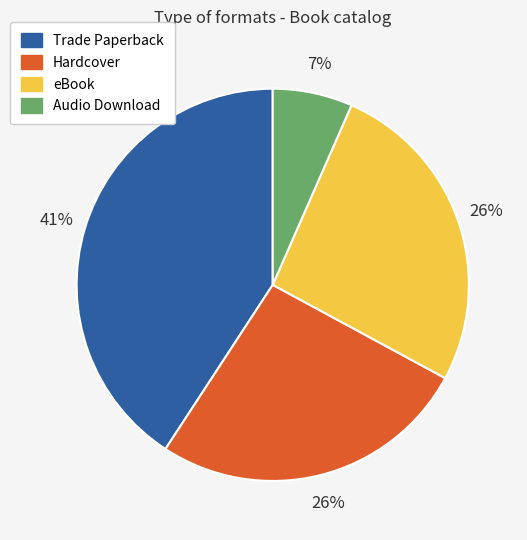

Which slice is the largest?

Trade Paperback